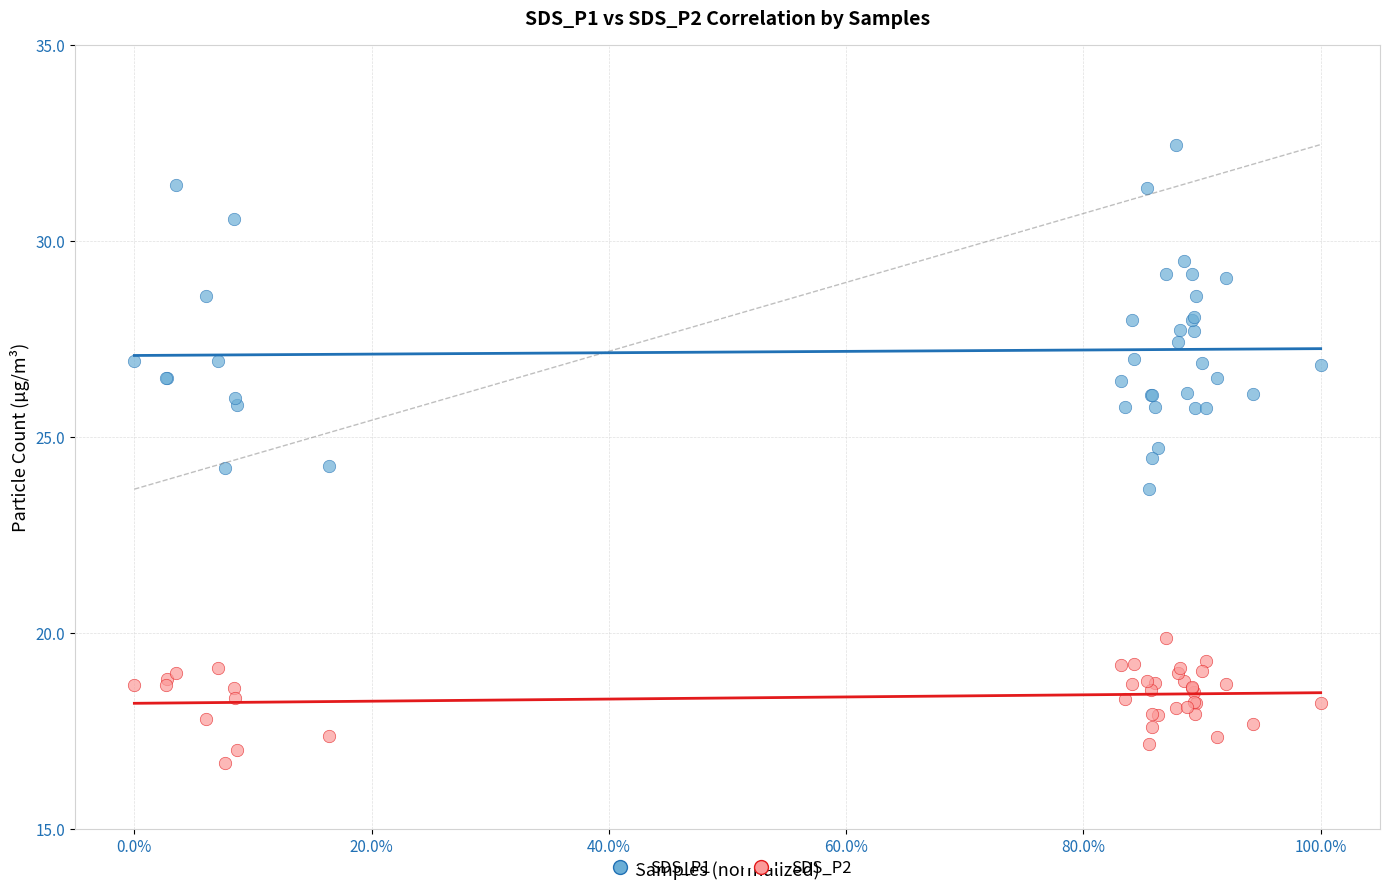

Which series reaches the maximum Y coordinate?

SDS_P1